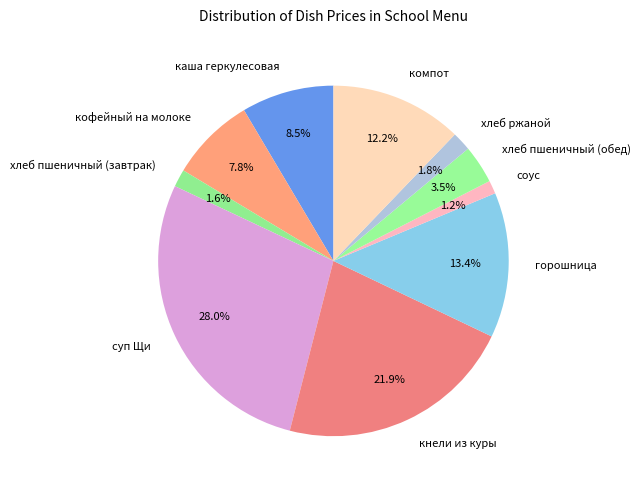

Does any single category account for the majority?

No